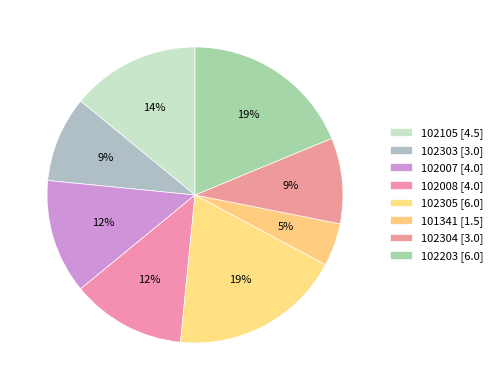

True or false: 102008 accounts for 12% of the total.

True